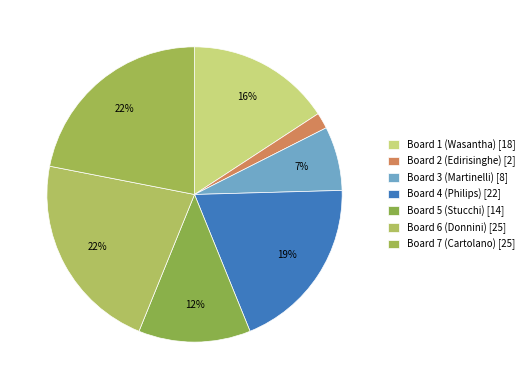

Count the number of slices in the pie.

7